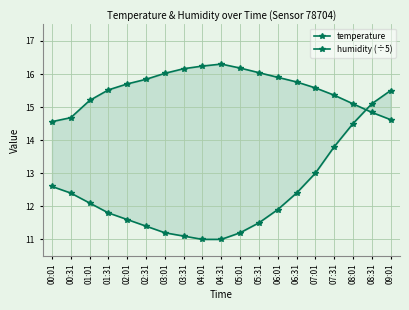

Which series has the largest range (max minus min)?

temperature